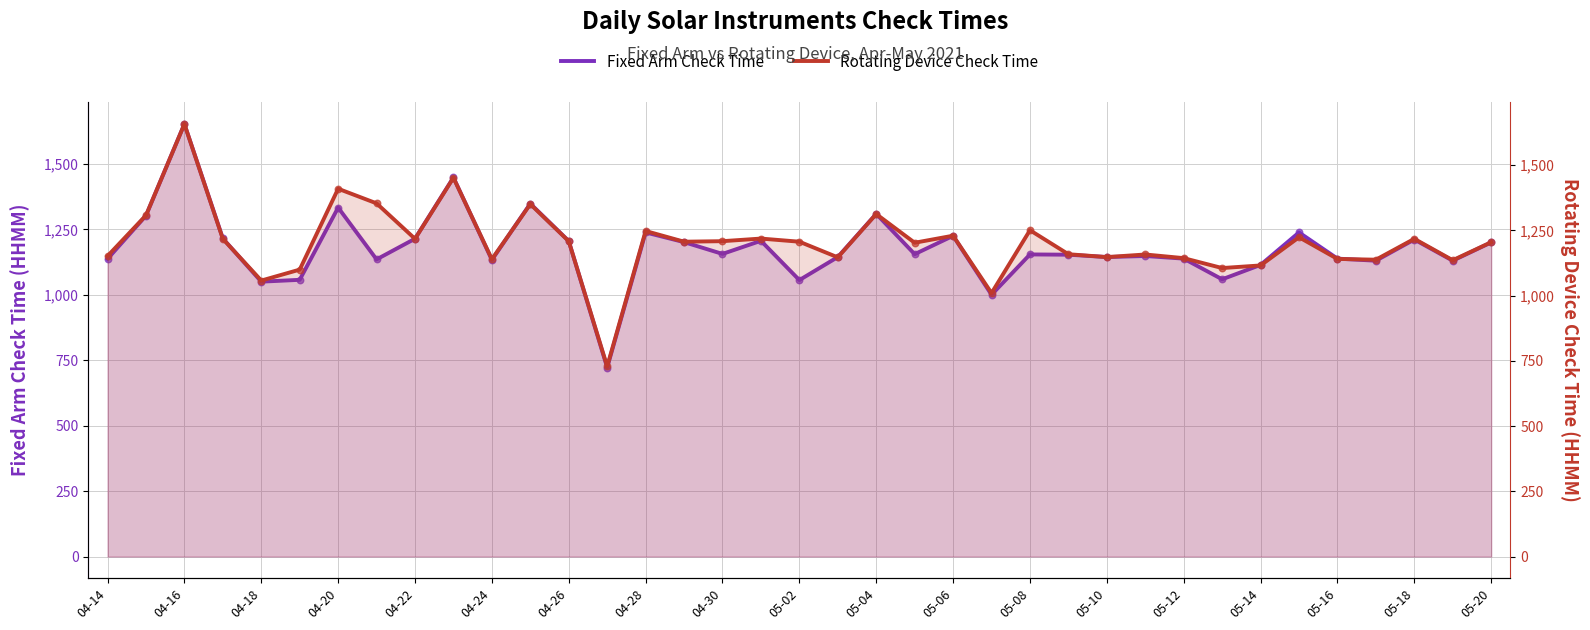

Which series has the largest total across all categories?

Rotating Device Check Time